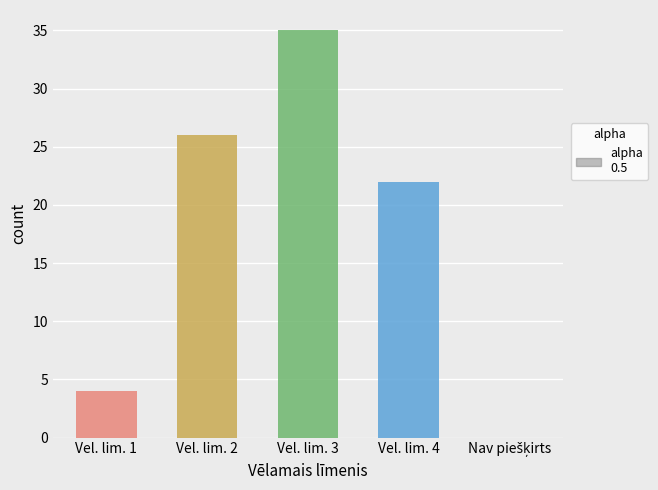

What is the highest value of the Darbības series?

35